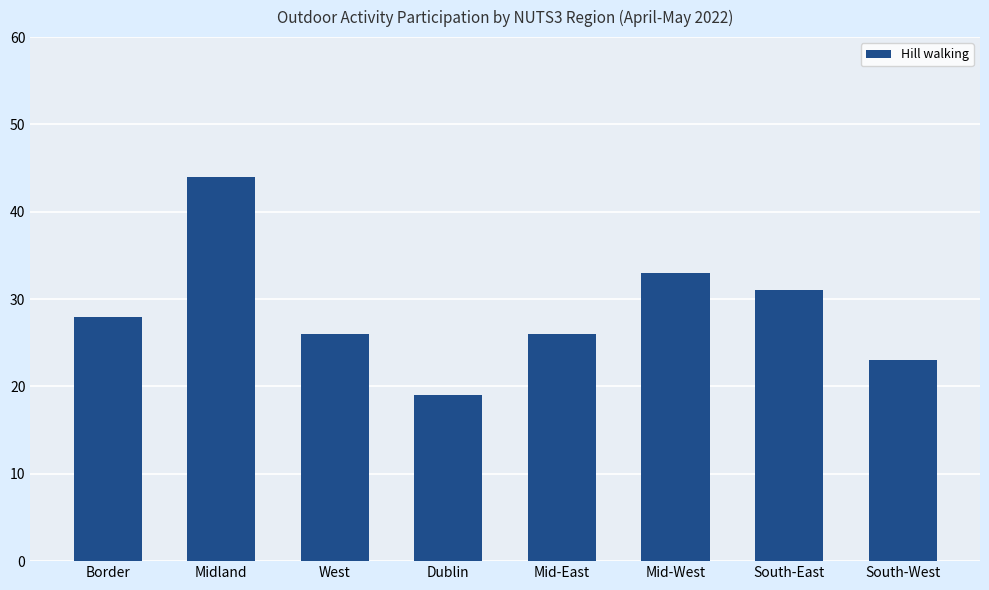

What is the smallest value displayed?

19